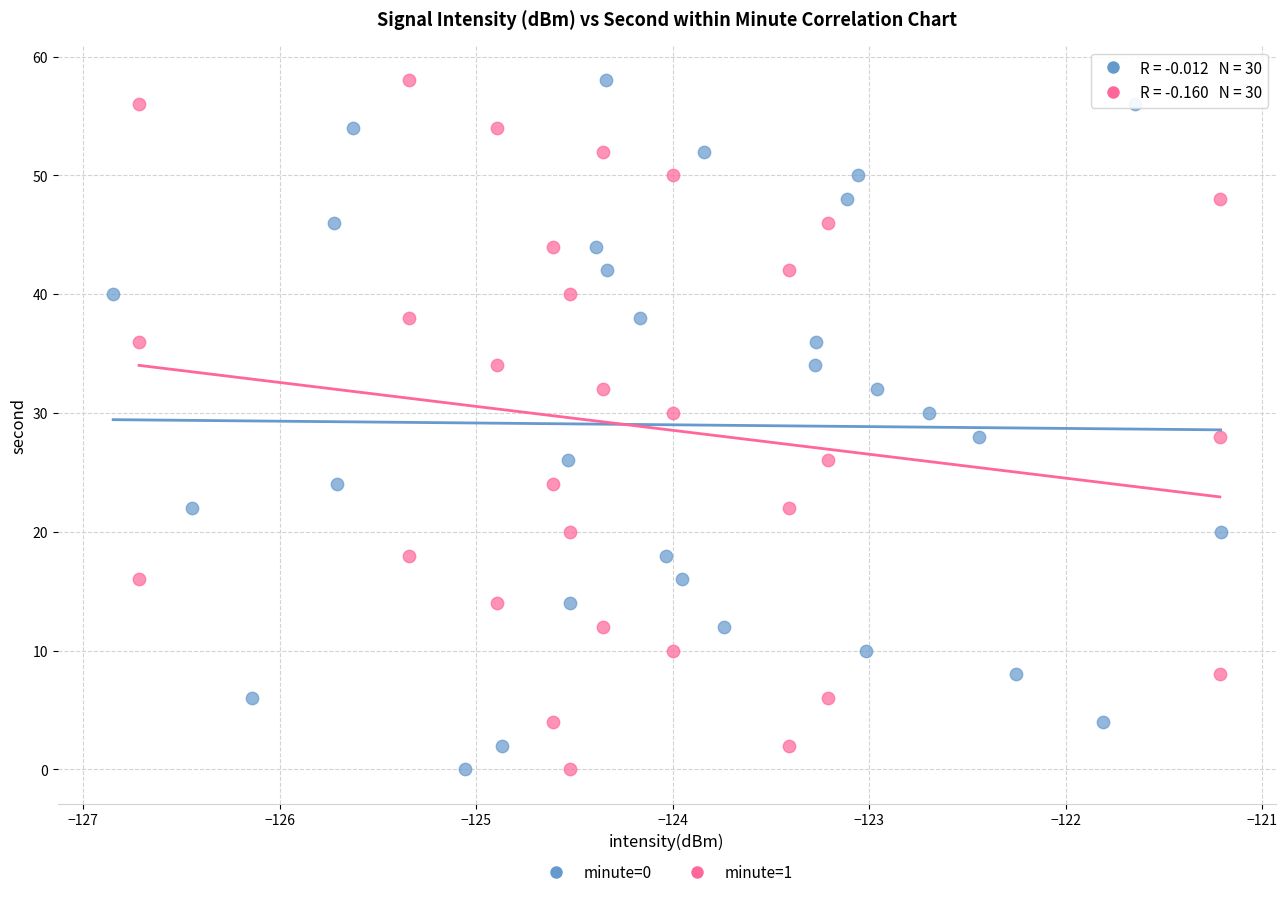

What are all the series names shown in the legend?

minute=0, minute=1